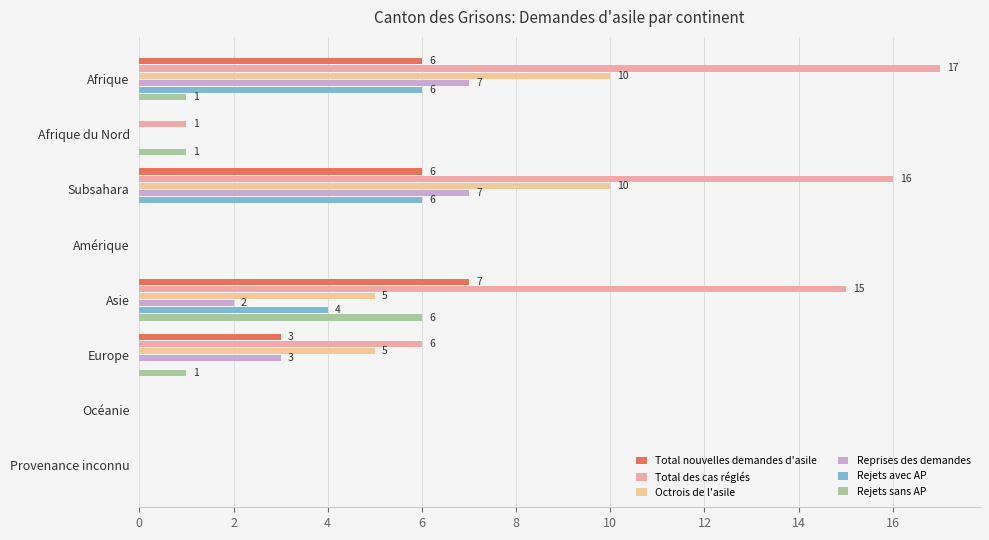

How many positive values does the Rejets sans AP series have?

4